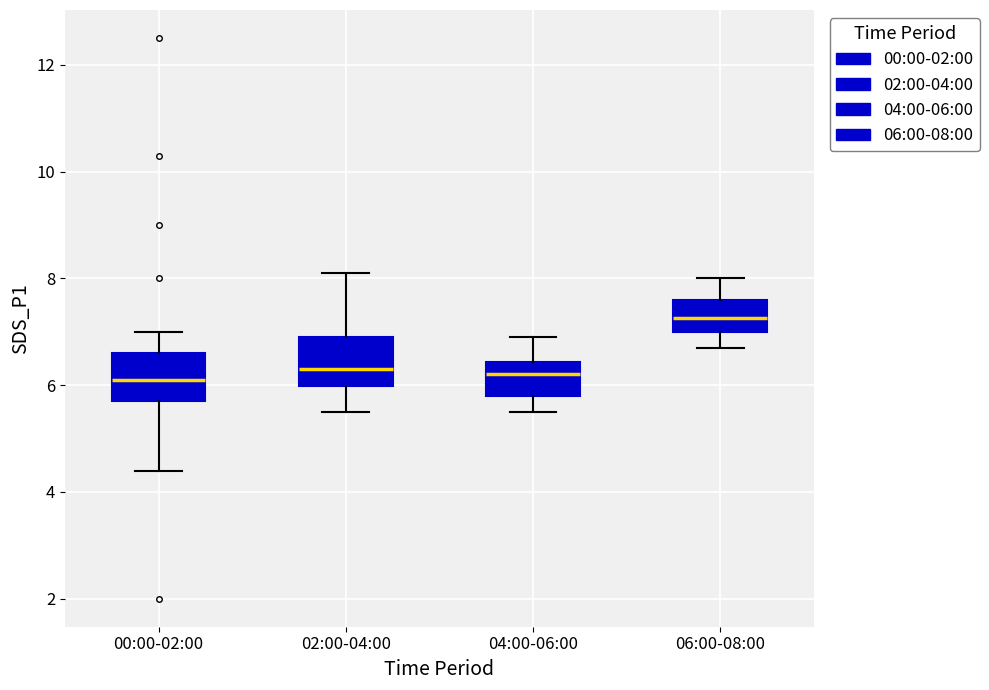

Where does the lower whisker of the box for 04:00-06:00 end on the y-axis? The values are not printed on the chart, so give them approximately, as read against the axis.

5.6